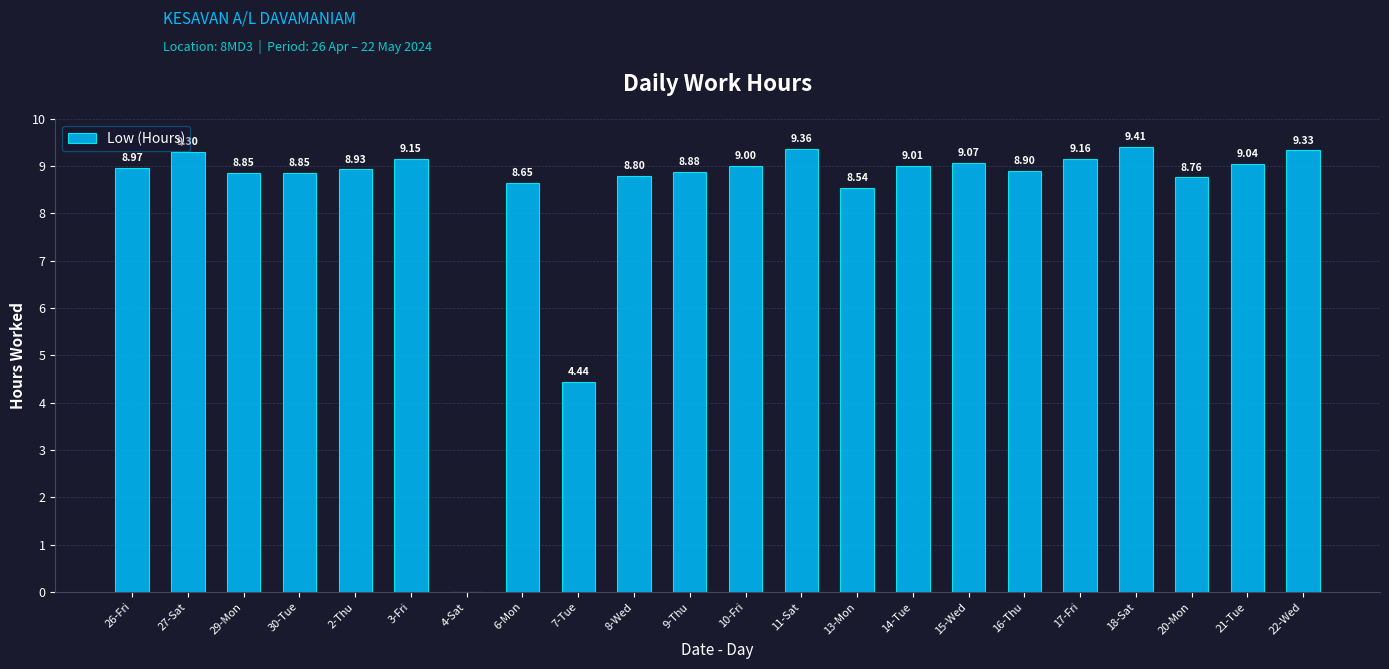

How many categories are shown in the chart?

22